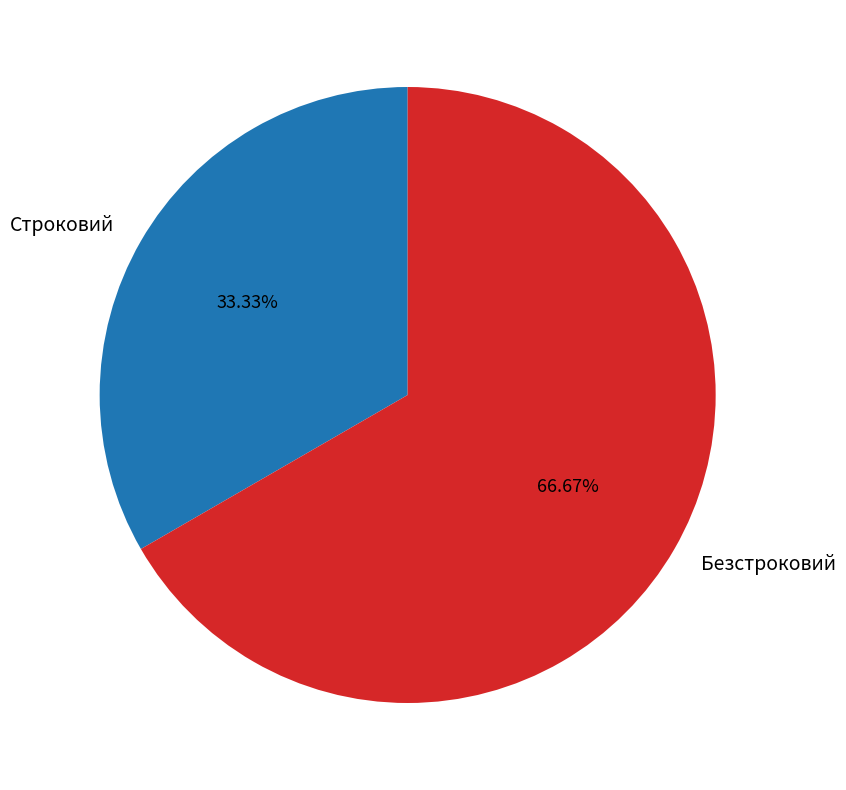

How many segments does this pie chart have?

2